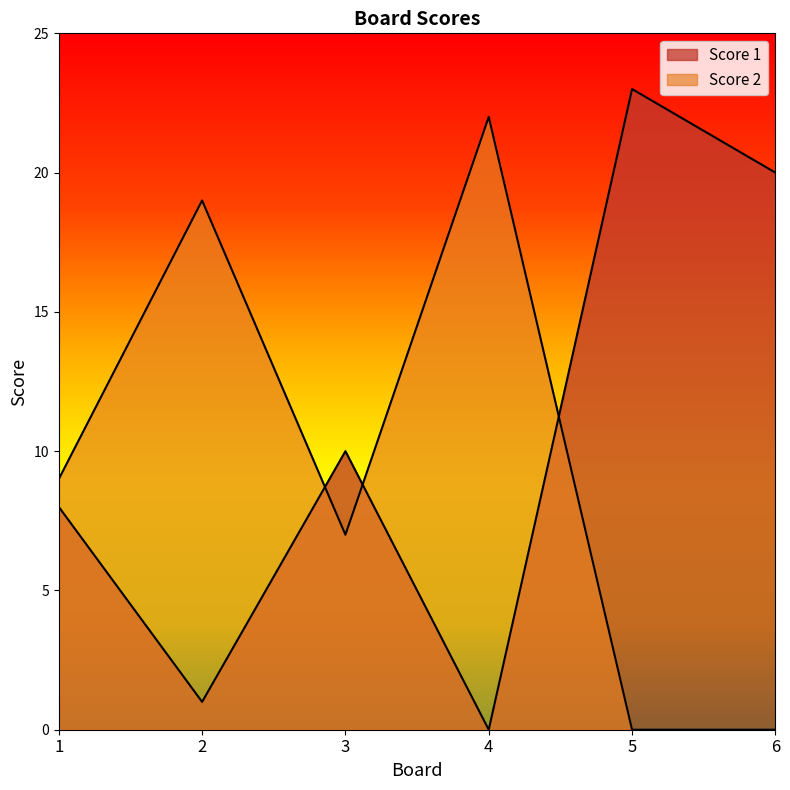

What are all the series names shown in the legend?

Score 1, Score 2